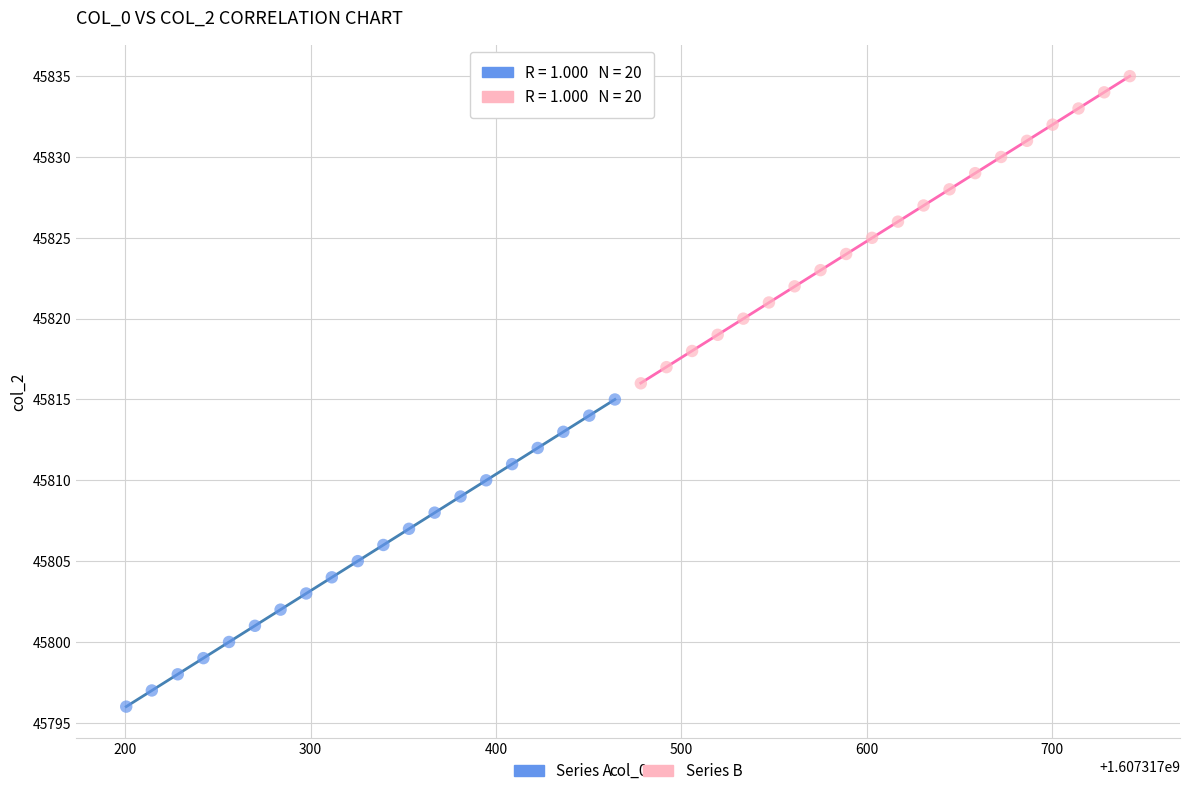

Which series reaches the maximum Y coordinate?

Series B